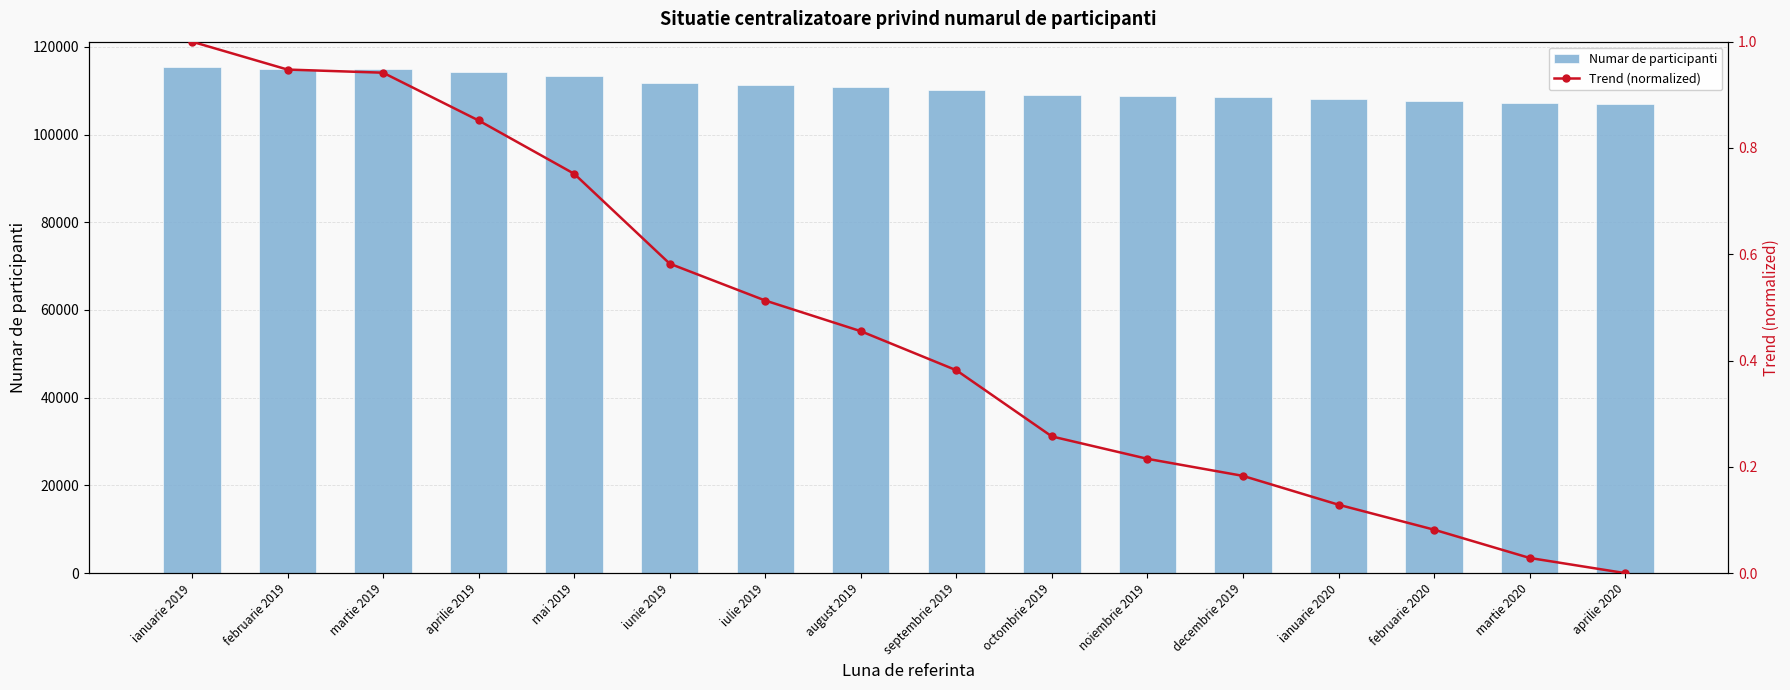

True or false: Trend (normalized) has a value of 1.7 at martie 2019.

False